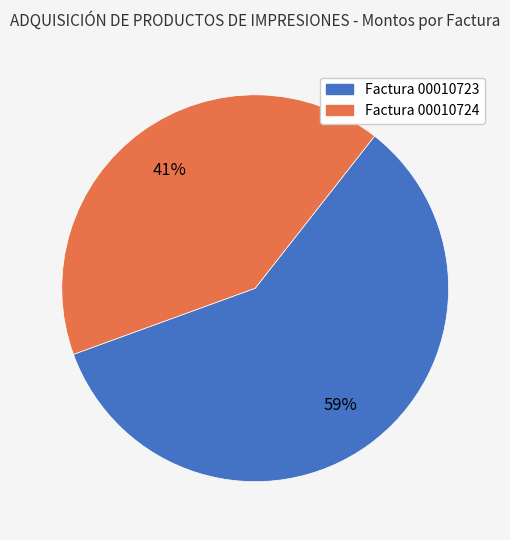

What is the largest slice in the pie chart?

Factura 00010723